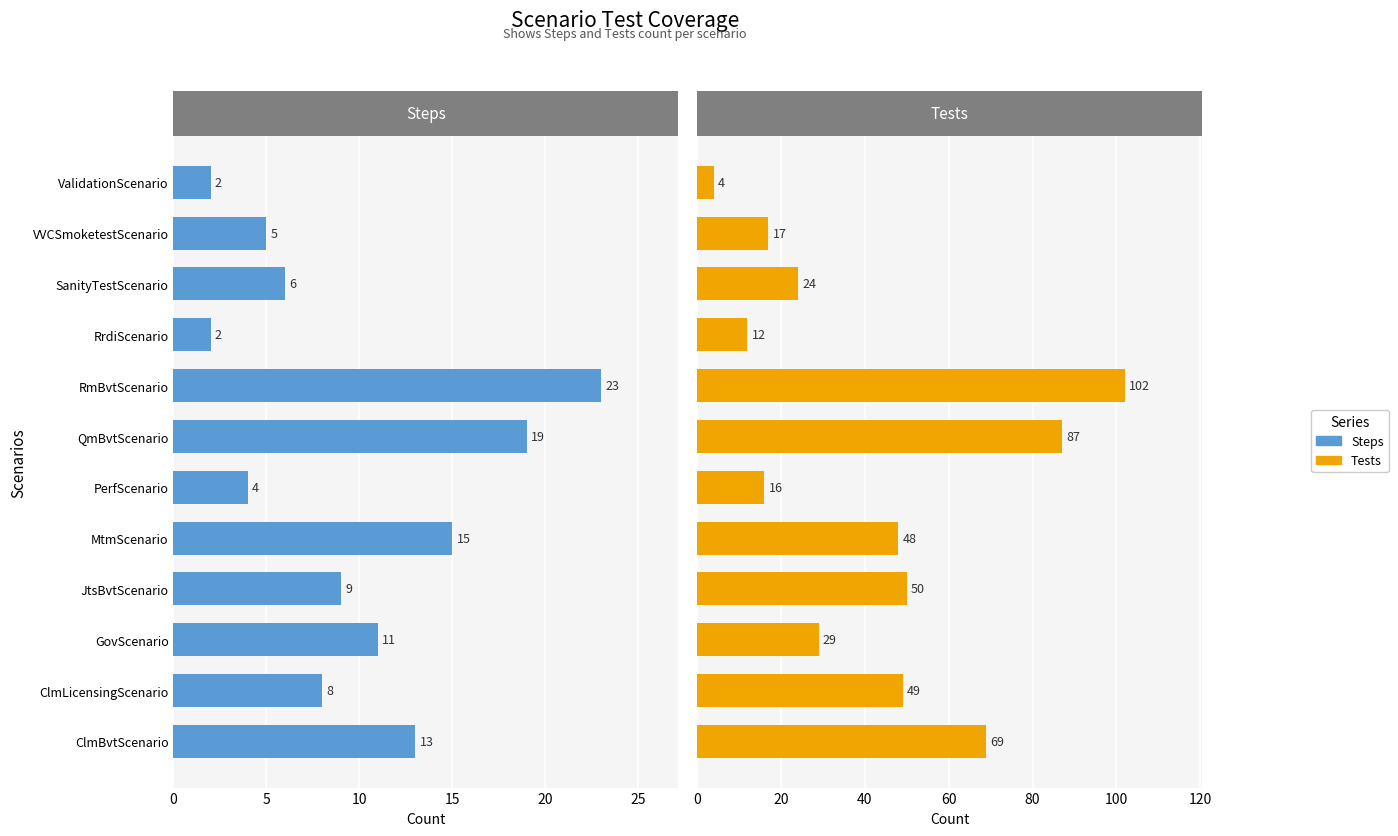

What is the smallest value displayed?

2